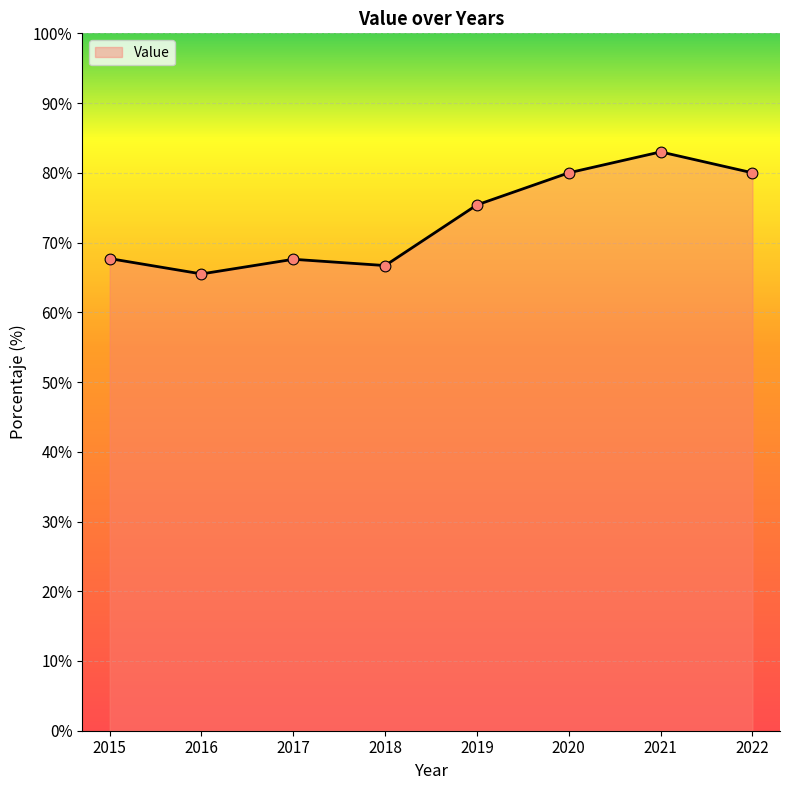

Approximately how many times larger is the value at 2017 compared to 2021?

0.8